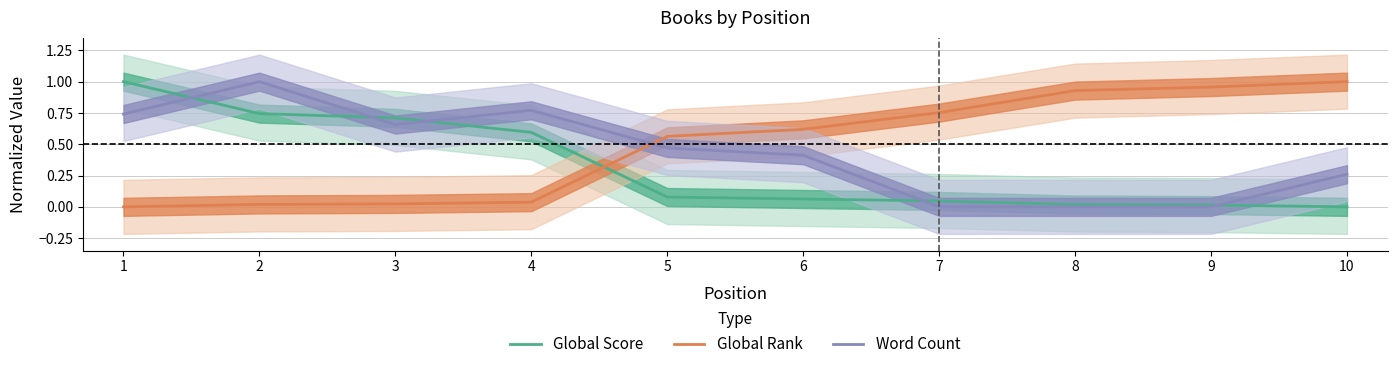

Reading left to right, what are all the values shown in this chart?

Global Score: 1=1.0	2=0.7	3=0.7	4=0.6	5=0.1	6=0.1	7=0.0	8=0.0	9=0.0	10=0.0
Global Rank: 1=0.0	2=0.0	3=0.0	4=0.0	5=0.6	6=0.6	7=0.8	8=0.9	9=1.0	10=1.0
Word Count: 1=0.7	2=1.0	3=0.7	4=0.8	5=0.5	6=0.4	7=0.0	8=0.0	9=0.0	10=0.3